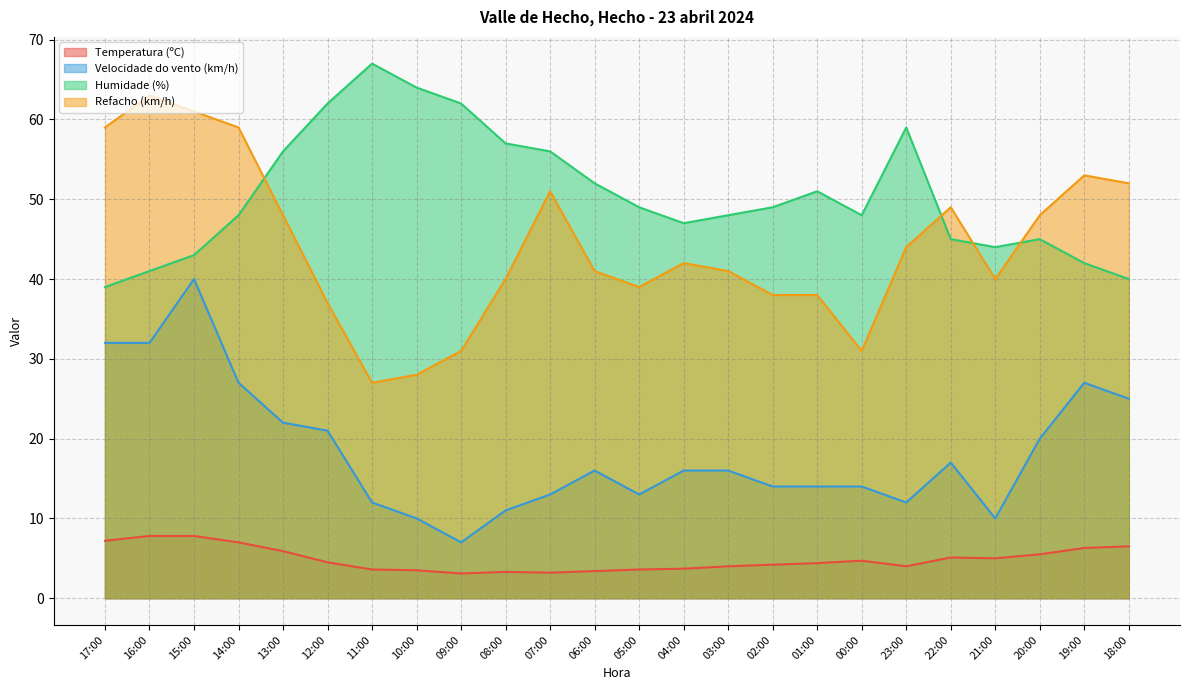

True or false: Humidade (%) and Velocidade do vento (km/h) cross at least once.

False